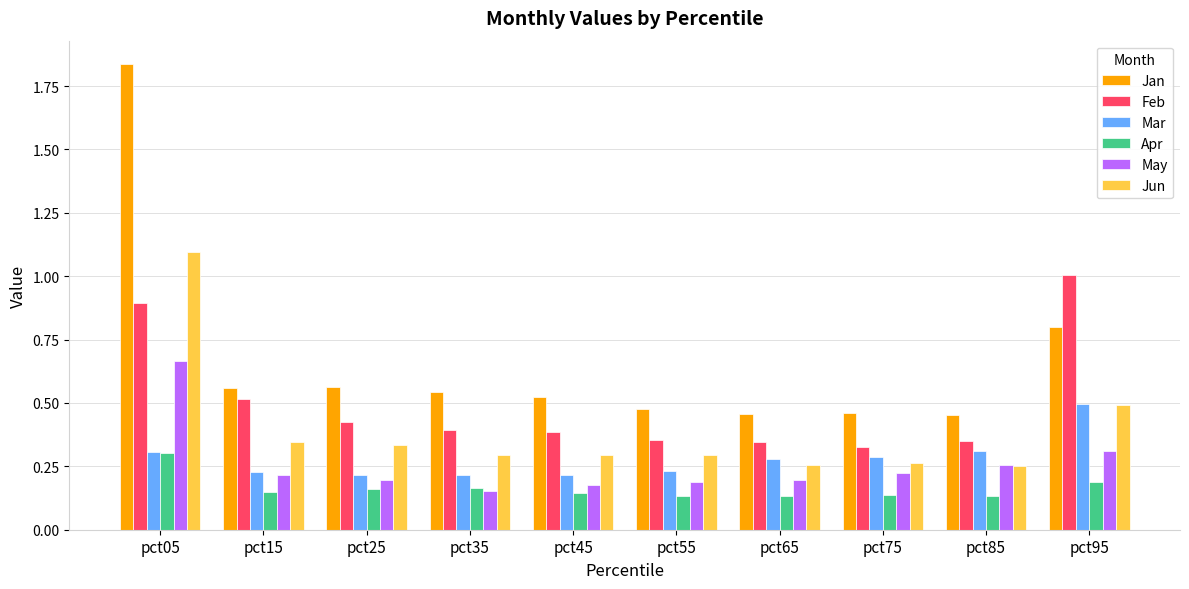

The Feb series shows 1.5 at pct05. True or false?

False